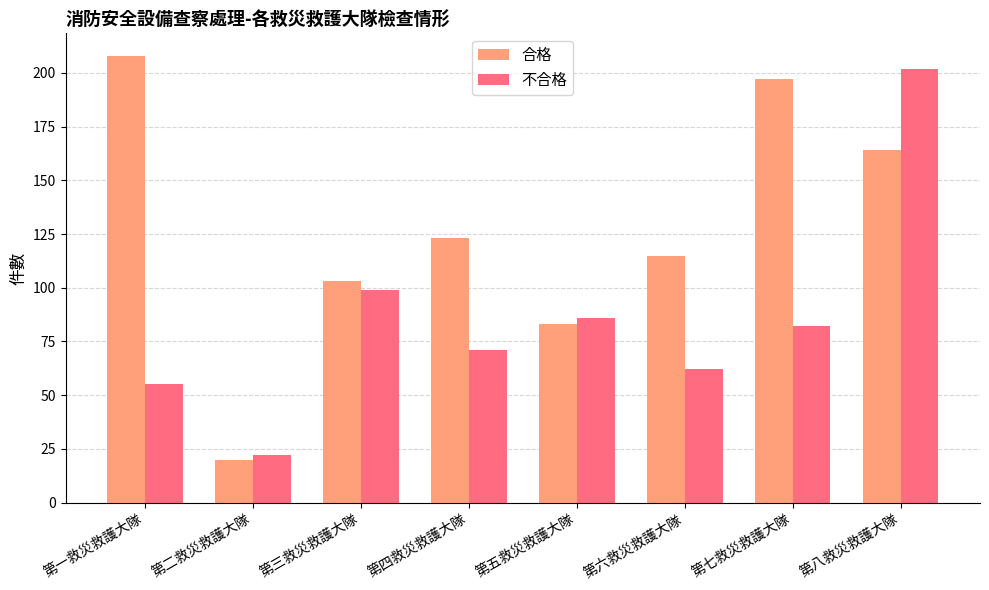

What are all the series names shown in the legend?

合格, 不合格